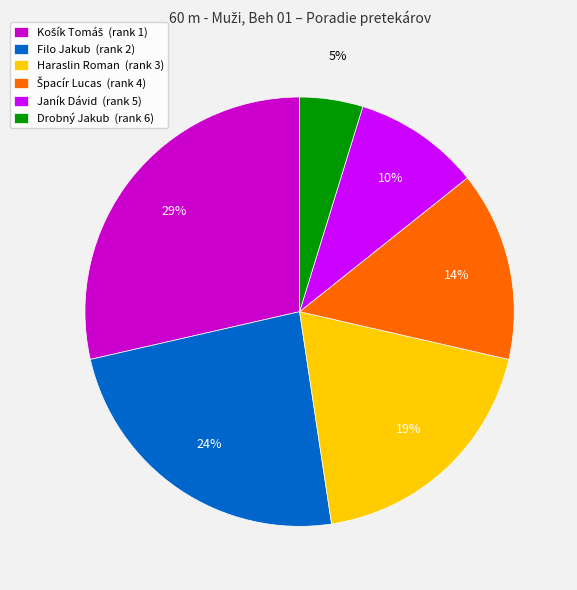

Between Haraslin Roman (rank 3) and Filo Jakub (rank 2), which is larger?

Filo Jakub (rank 2)